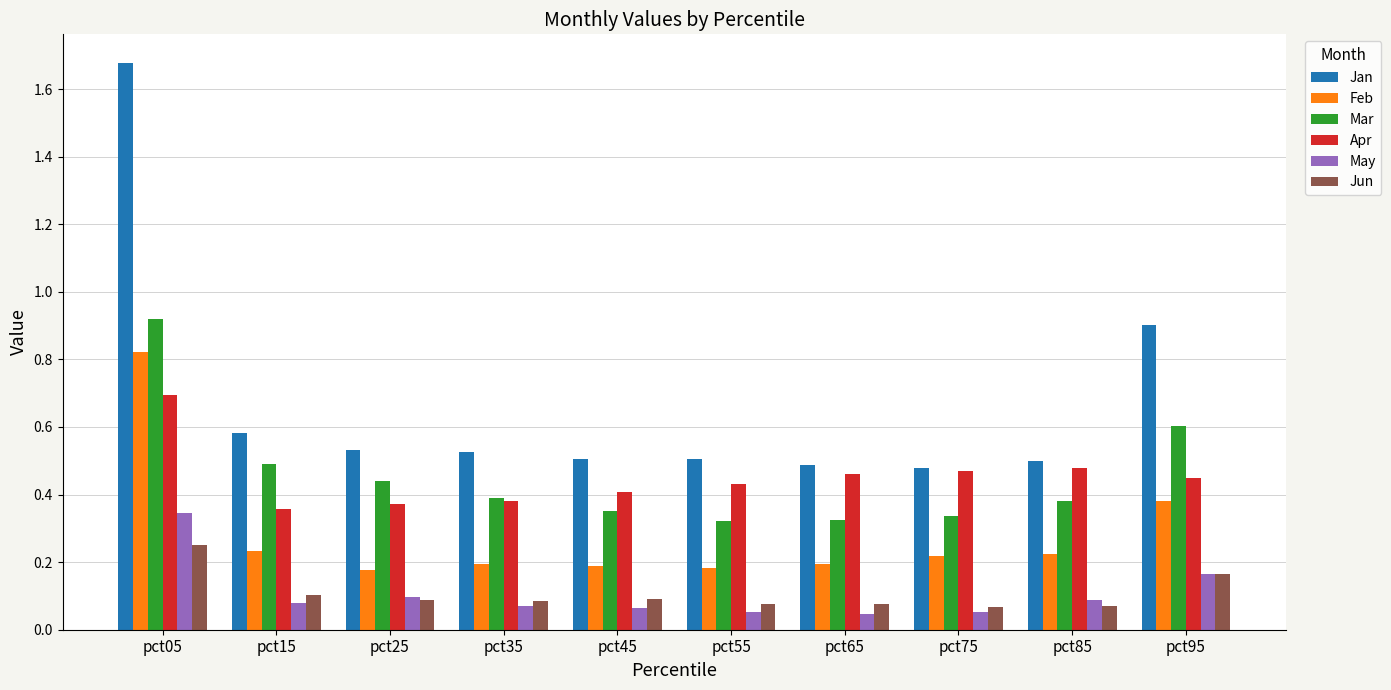

At which label does Jan reach its peak?

pct05